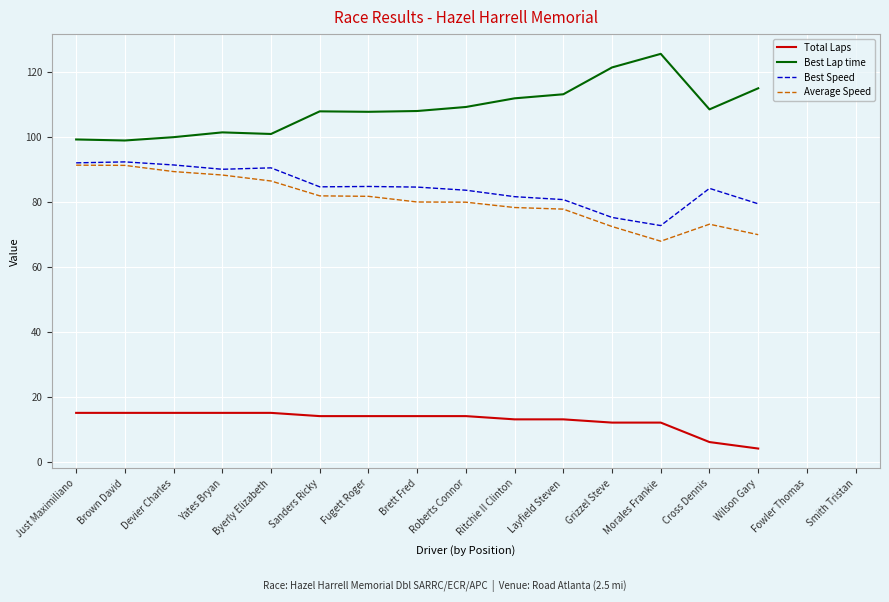

What is the maximum value shown in the chart?

125.7